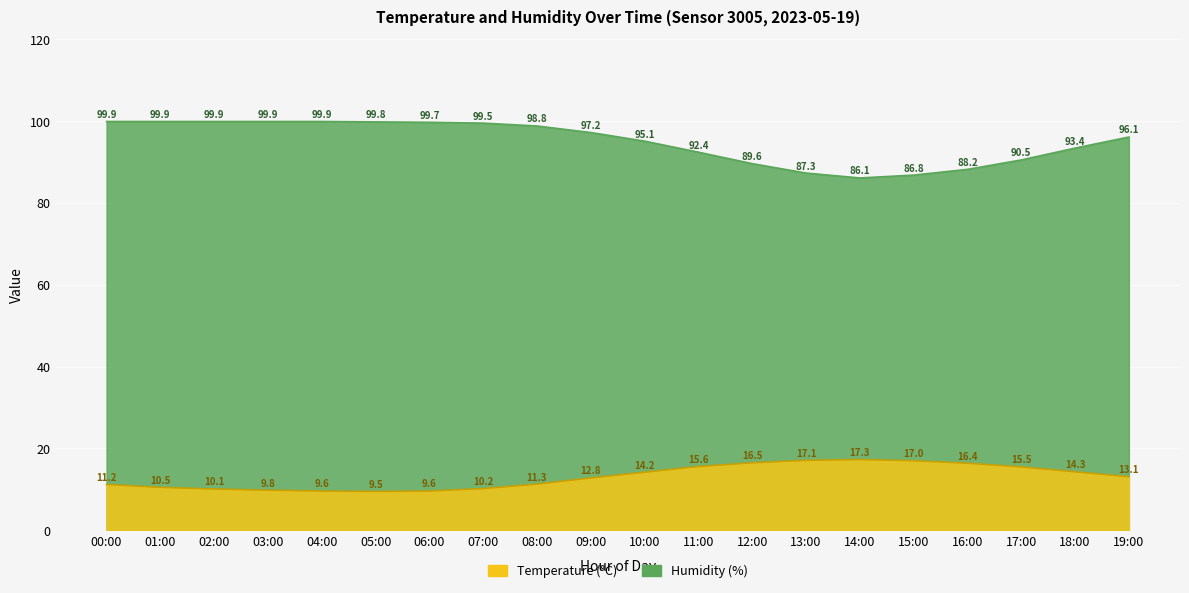

How many data points does each series have?

20